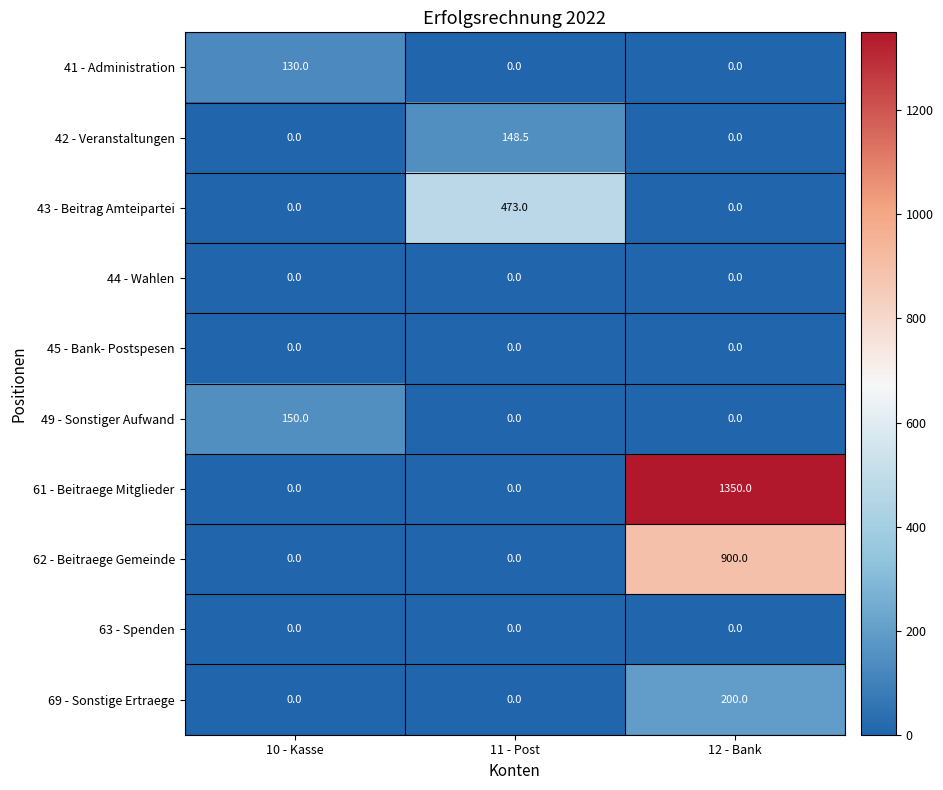

Which series has the widest spread of values?

61 - Beitraege Mitglieder